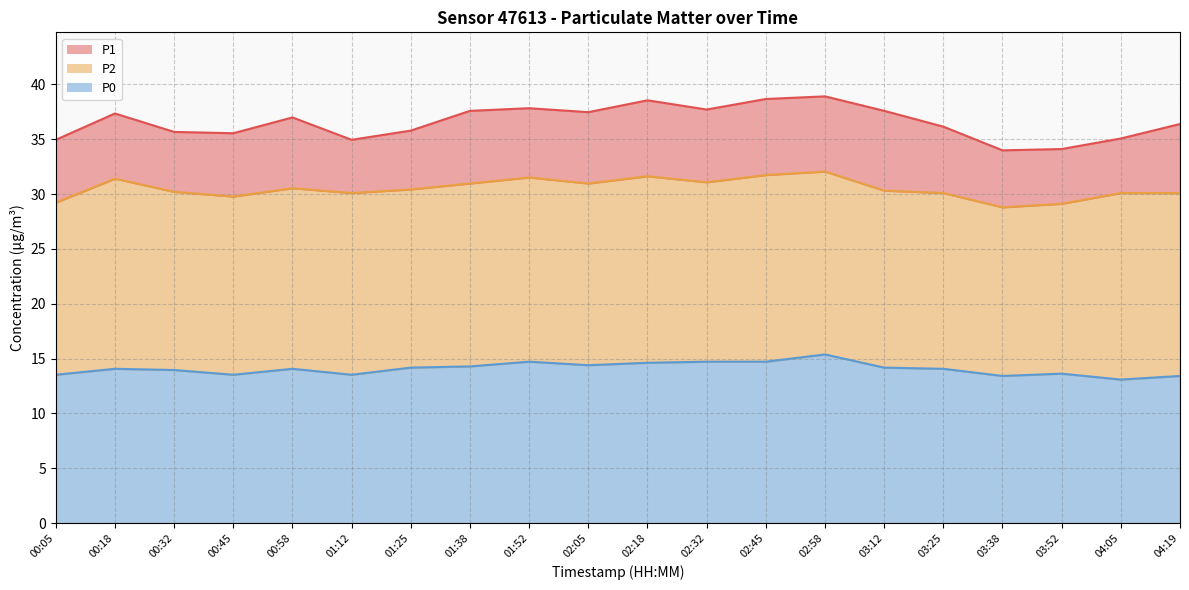

The P1 series shows 21.4 at 03:38. True or false?

False